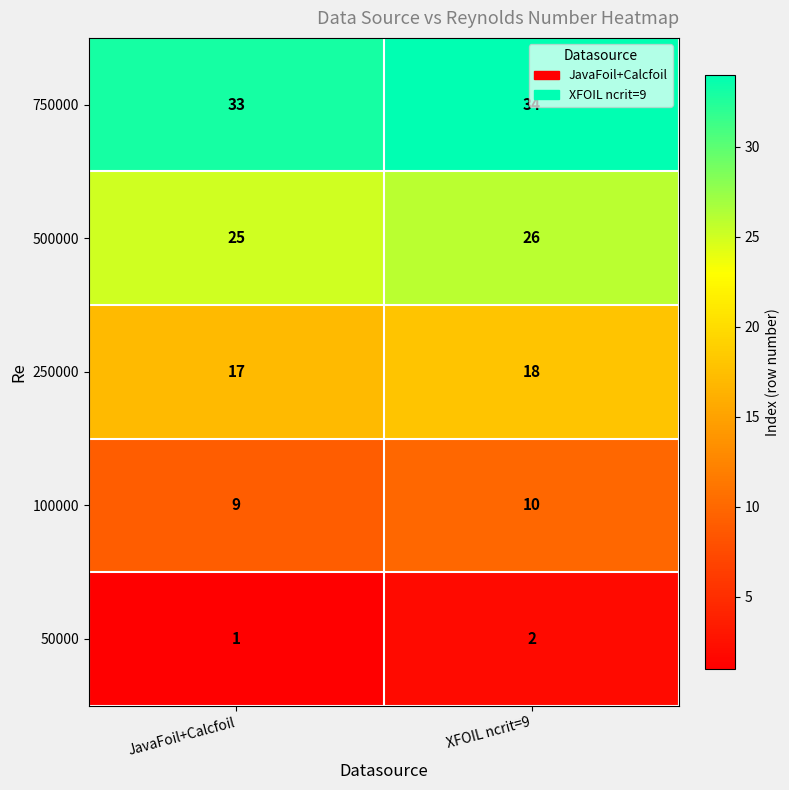

What is the sum of all 250000 values?

35